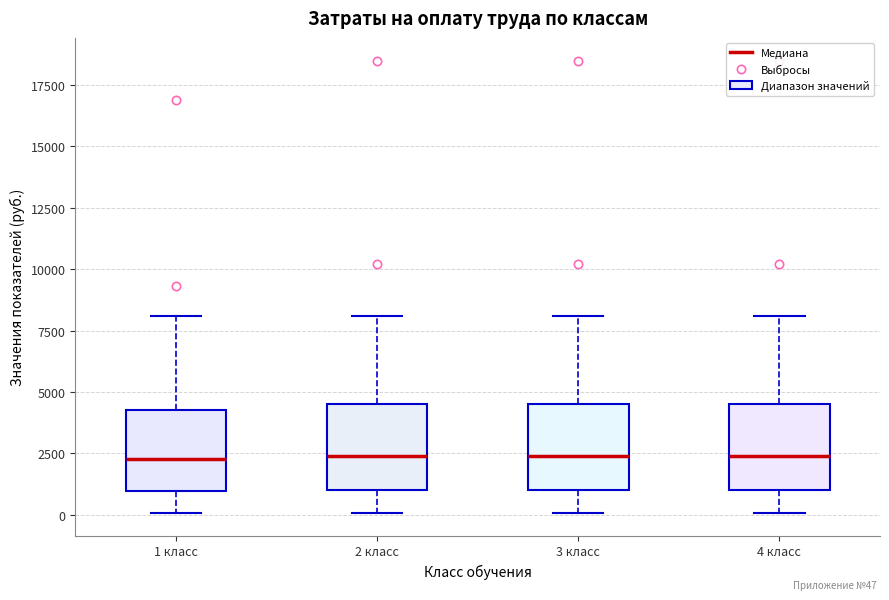

Reading left to right, read every box against the y-axis: the position of its median line, the range the box covers, and the ends of its whiskers. The values are not printed on the chart, so give them approximately, as read against the axis.

1 класс: median 2500, box 1000 to 4500, whiskers 0 to 8000
2 класс: median 2500, box 1000 to 4500, whiskers 0 to 8000
3 класс: median 2500, box 1000 to 4500, whiskers 0 to 8000
4 класс: median 2500, box 1000 to 4500, whiskers 0 to 8000